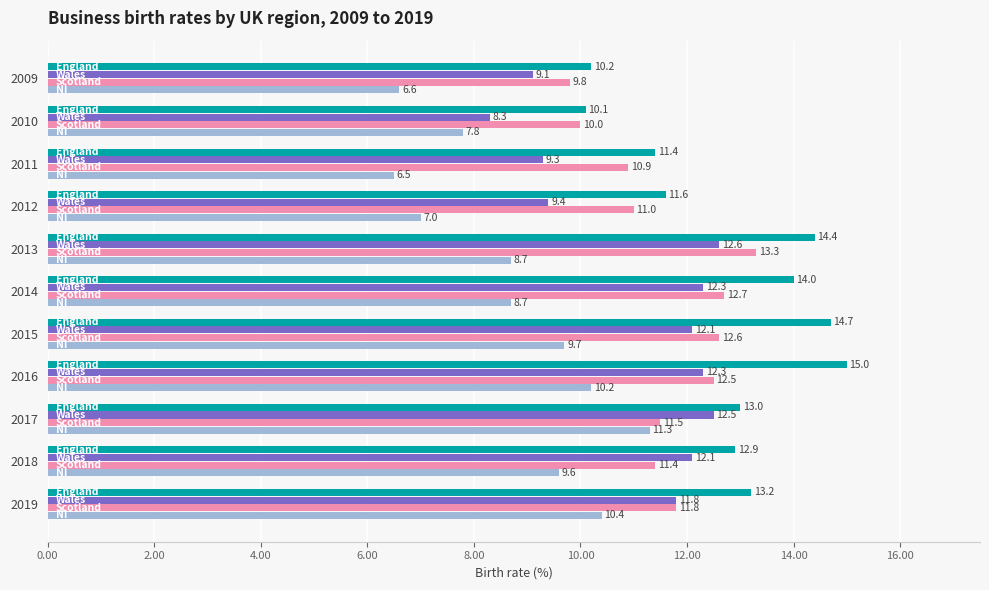

What is the smallest value displayed?

6.5